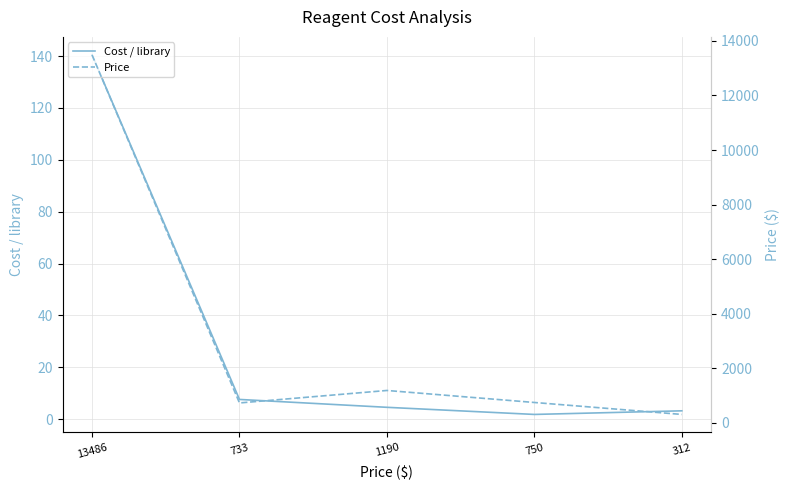

Reading right to left, what are all the values shown in this chart?

Cost / library: 3.2	1.9	4.6	7.6	140.5
Price: 312.0	750.0	1190.0	733.0	13486.0